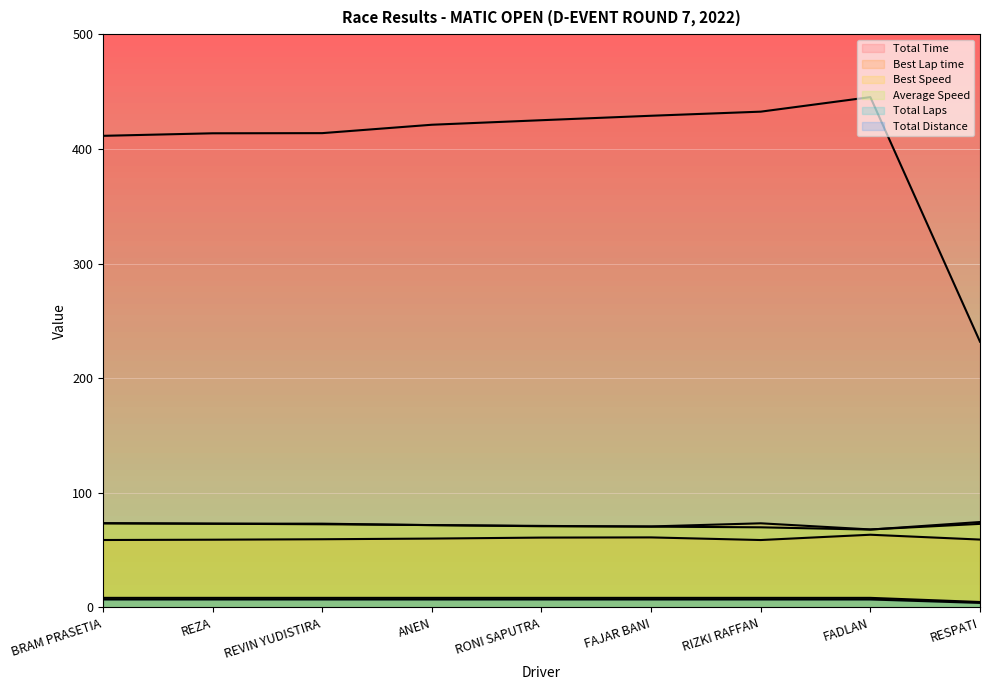

Reading left to right, list all the values displayed in this chart.

Total Time: BRAM PRASETIA=411.3	REZA=413.6	REVIN YUDISTIRA=413.7	ANEN=421.0	RONI SAPUTRA=425.0	FAJAR BANI=428.9	RIZKI RAFFAN=432.4	FADLAN=445.1	RESPATI=231.8
Best Lap time: BRAM PRASETIA=58.9	REZA=59.1	REVIN YUDISTIRA=59.5	ANEN=60.1	RONI SAPUTRA=61.0	FAJAR BANI=61.1	RIZKI RAFFAN=58.8	FADLAN=63.5	RESPATI=59.2
Best Speed: BRAM PRASETIA=73.4	REZA=73.1	REVIN YUDISTIRA=72.6	ANEN=71.9	RONI SAPUTRA=70.9	FAJAR BANI=70.7	RIZKI RAFFAN=73.4	FADLAN=68.1	RESPATI=72.9
Average Speed: BRAM PRASETIA=73.5	REZA=73.1	REVIN YUDISTIRA=73.1	ANEN=71.8	RONI SAPUTRA=71.2	FAJAR BANI=70.5	RIZKI RAFFAN=69.9	FADLAN=67.9	RESPATI=74.6
Total Laps: BRAM PRASETIA=7.0	REZA=7.0	REVIN YUDISTIRA=7.0	ANEN=7.0	RONI SAPUTRA=7.0	FAJAR BANI=7.0	RIZKI RAFFAN=7.0	FADLAN=7.0	RESPATI=4.0
Total Distance: BRAM PRASETIA=8.4	REZA=8.4	REVIN YUDISTIRA=8.4	ANEN=8.4	RONI SAPUTRA=8.4	FAJAR BANI=8.4	RIZKI RAFFAN=8.4	FADLAN=8.4	RESPATI=4.8